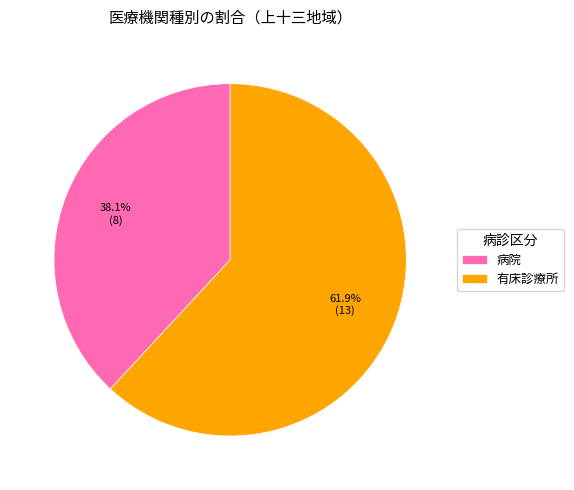

To the nearest percent, what is the average slice percentage?

50%